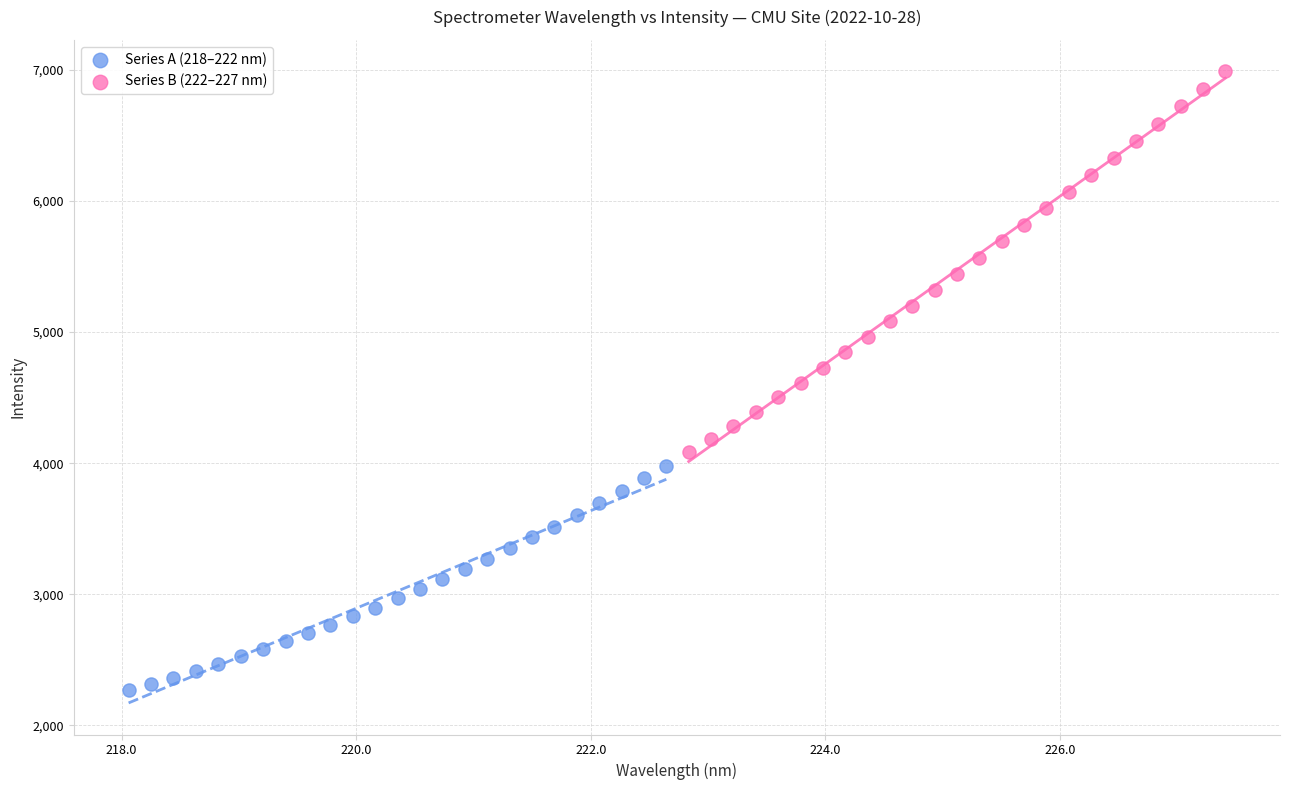

Which series reaches the minimum Y coordinate?

Series A (218–222 nm)